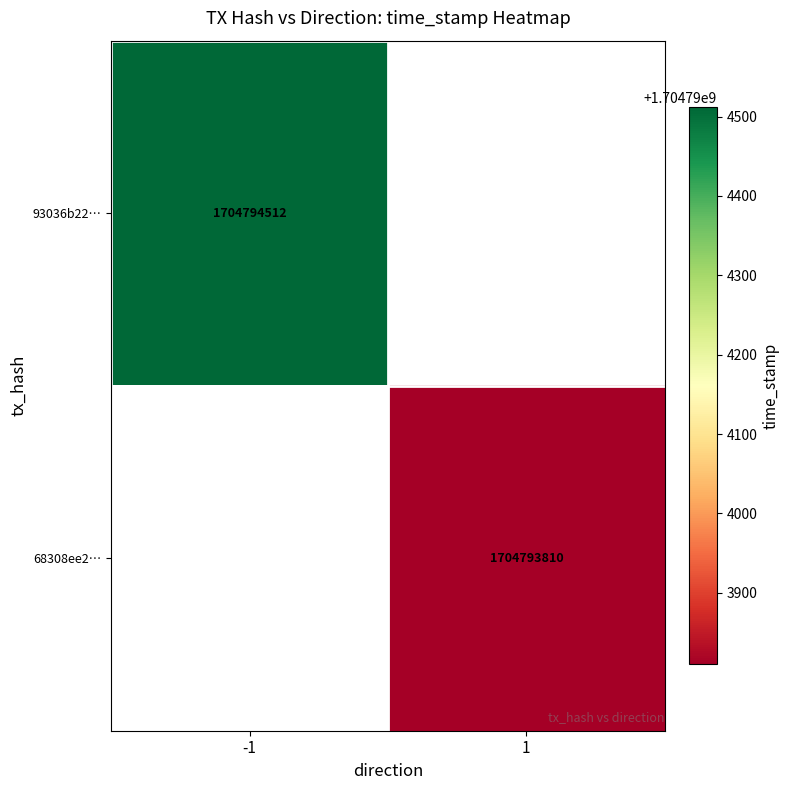

What is the average value of the 93036b2254dcb955c5960b46e52bd0b315d1db4 series?

852397256